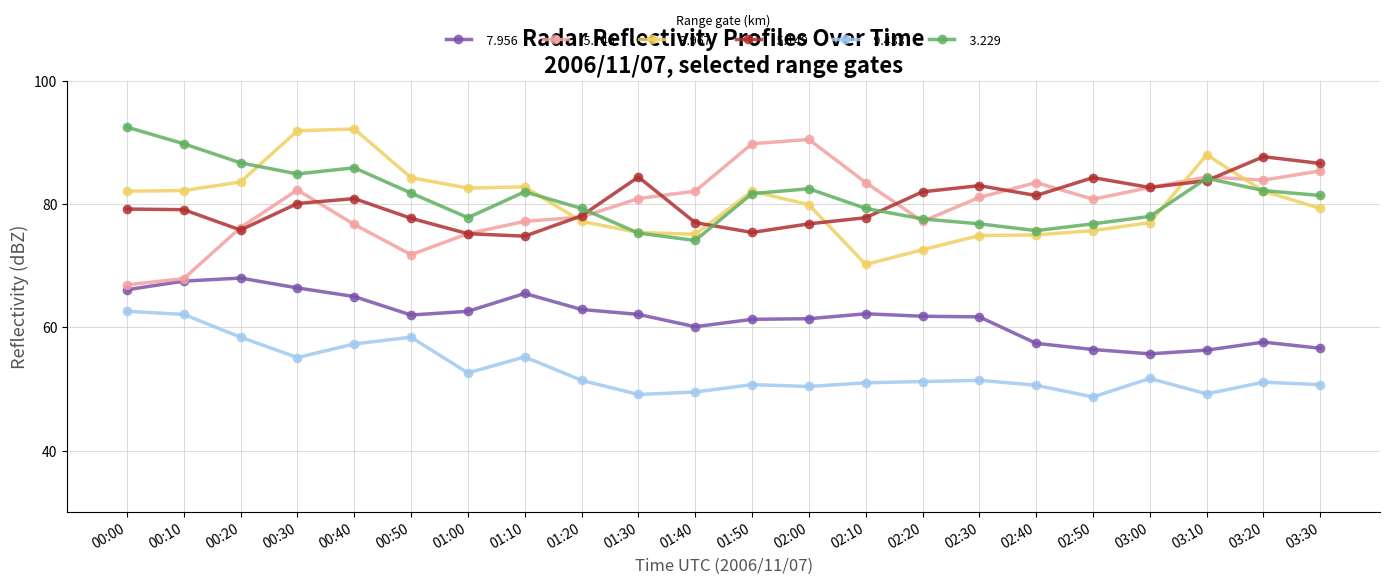

What is the spread (max minus min) of values at 01:00?

30.0